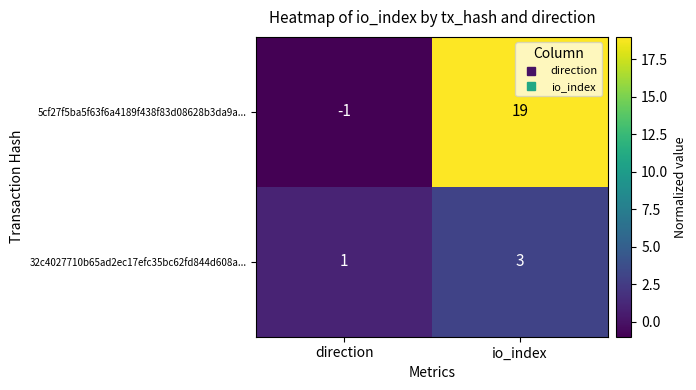

At which label is 32c4027710b65ad2ec17efc35bc62fd844d608a... closest to 2?

direction